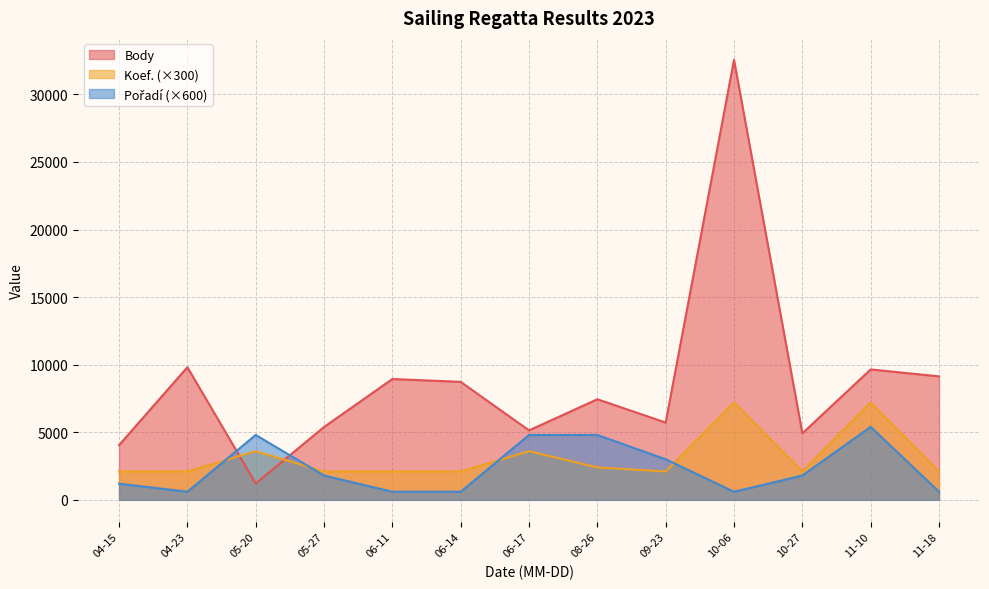

What is the difference between the highest and lowest values at 10-27?

3121